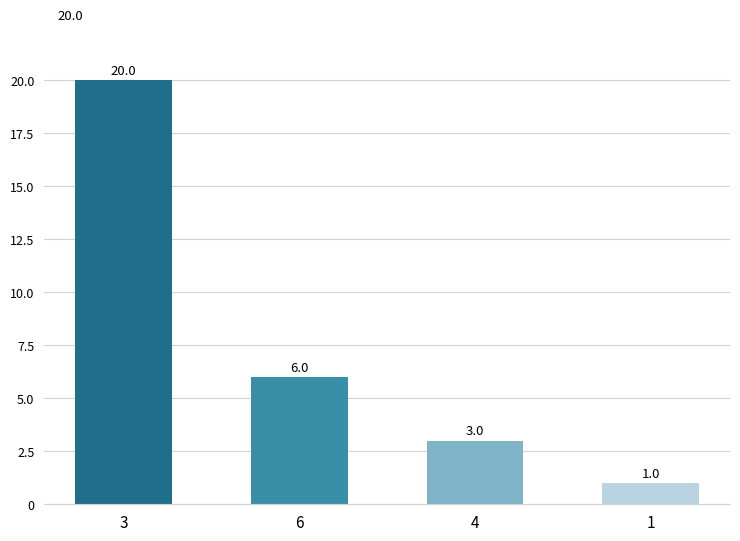

Which has a higher value, 1 or 4?

4